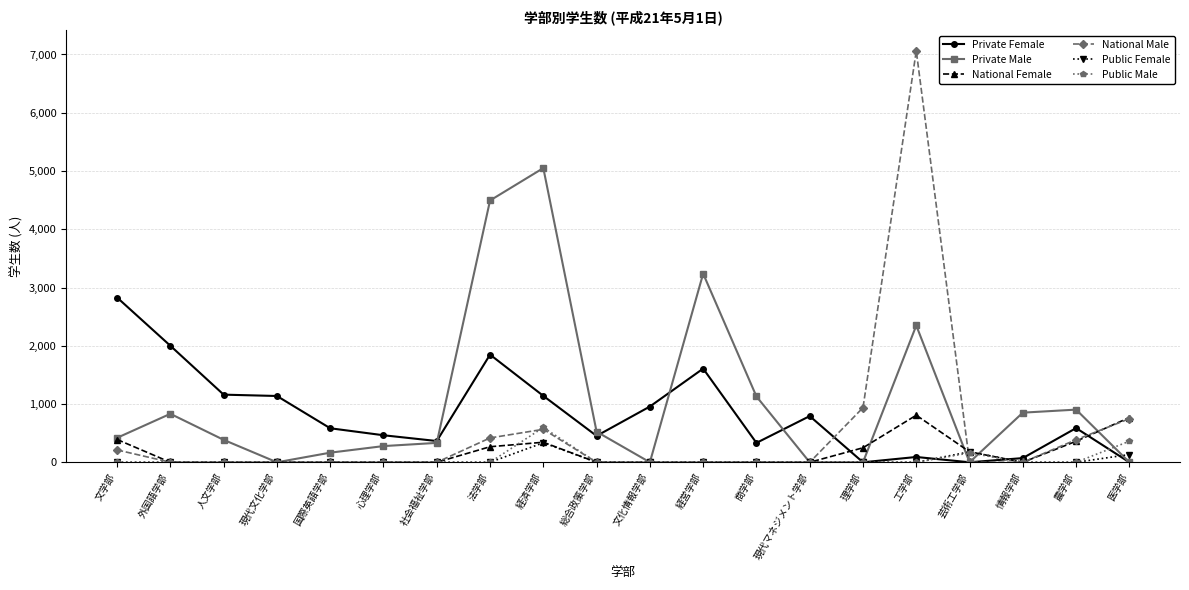

After their last crossing, which series has the higher values: Public Male or Private Female?

Public Male